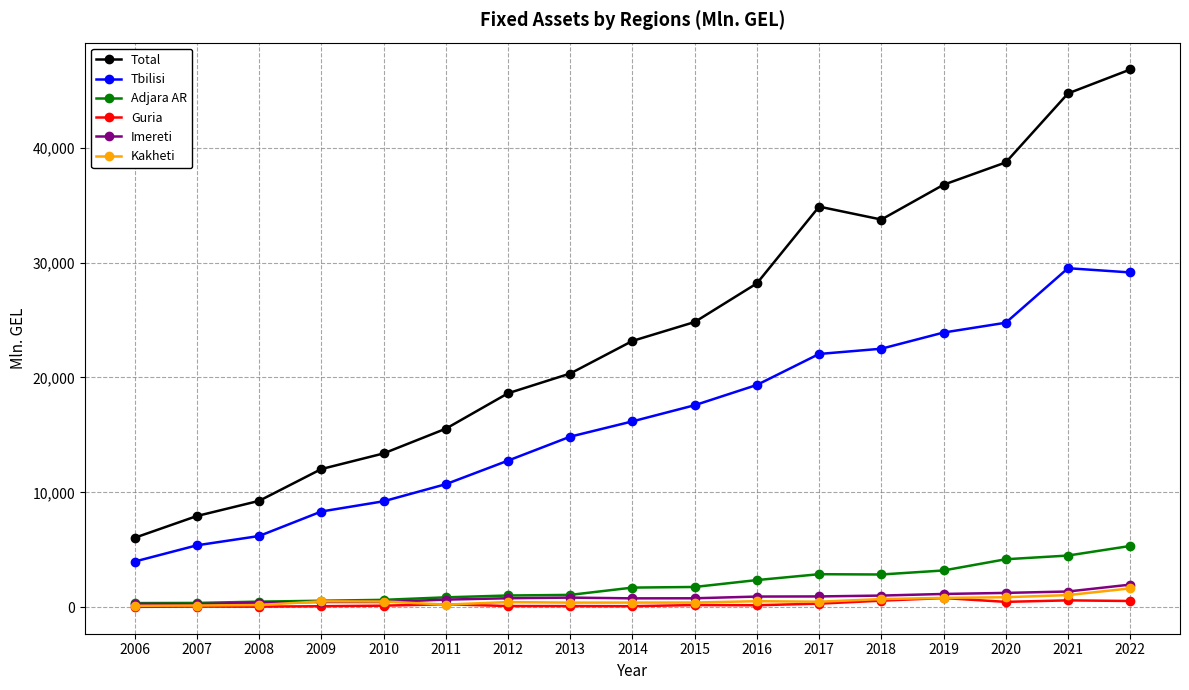

What is the value of the Adjara AR point at the 12th from the left?

2869.4